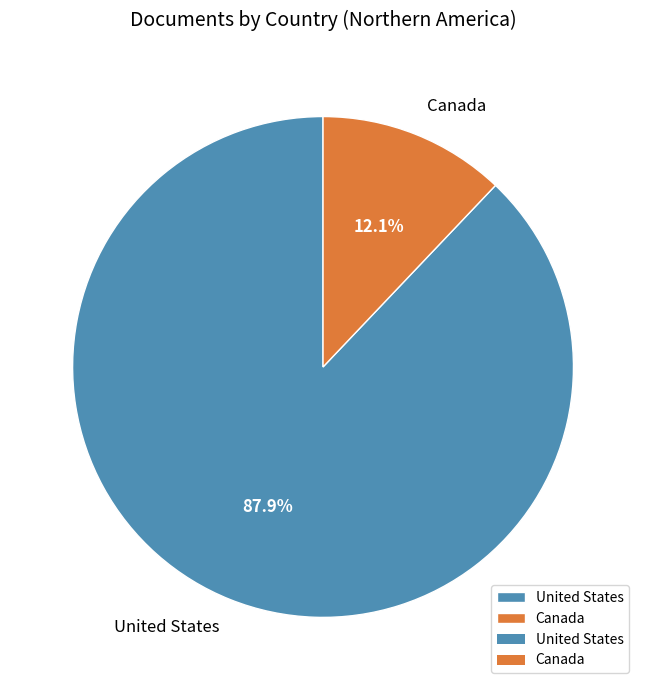

Which slice represents more than half of the pie?

United States